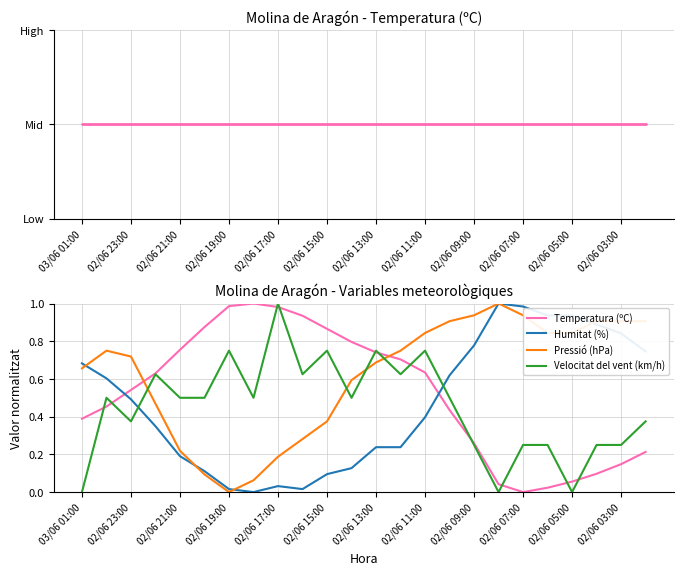

What is the value of the Temperatura (ºC) point at the 21st from the left?

0.1